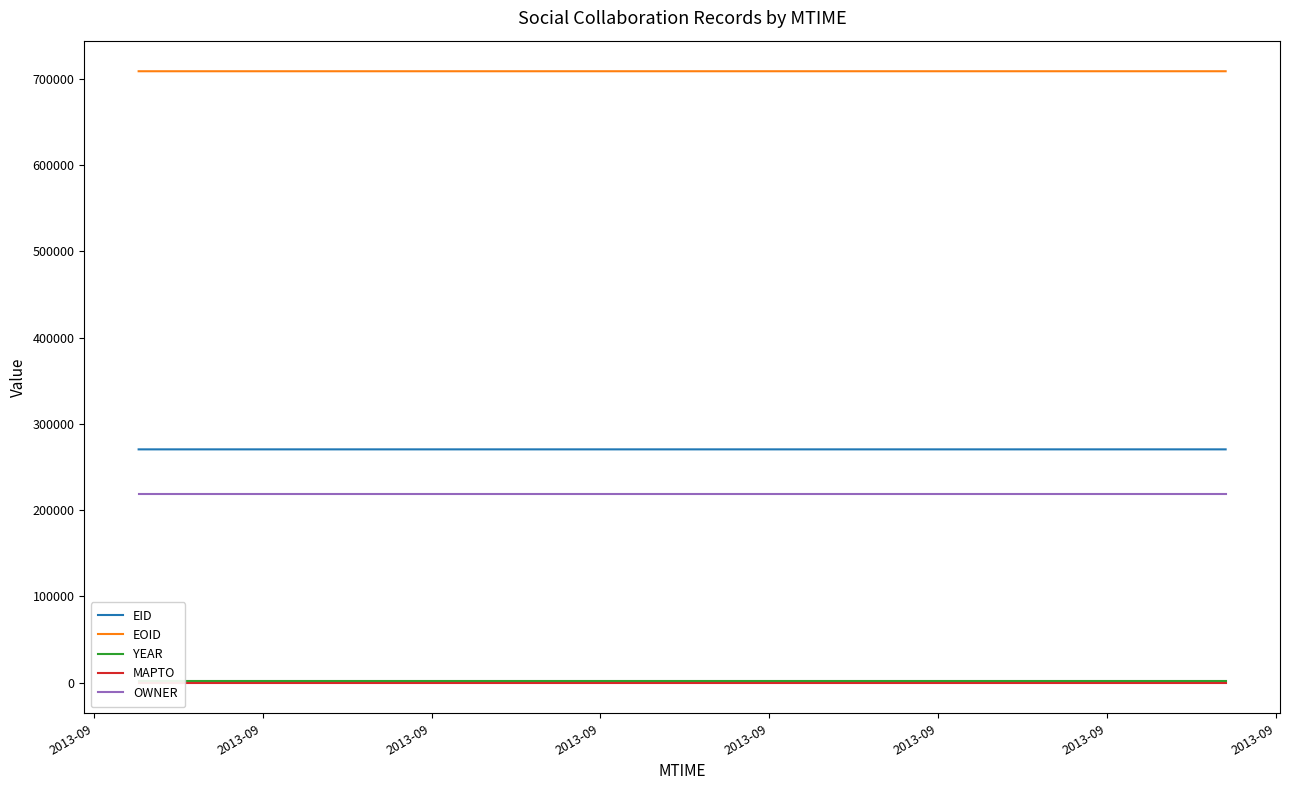

What is the difference between the maximum and minimum values in the EID series?

6